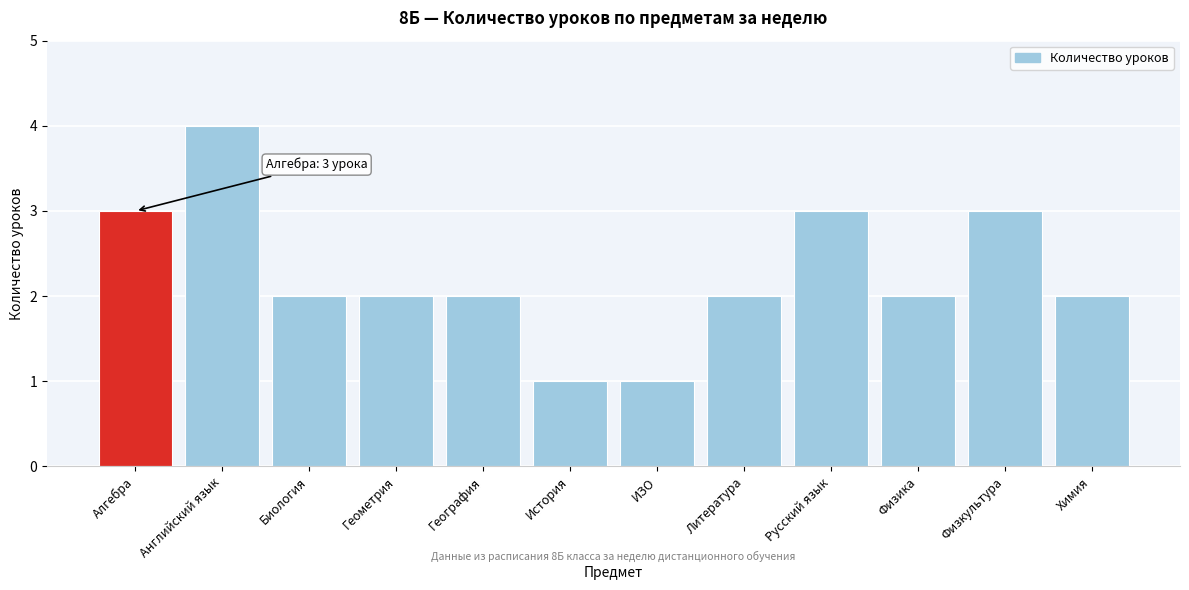

Reading left to right, extract all data points from this chart.

3	4	2	2	2	1	1	2	3	2	3	2